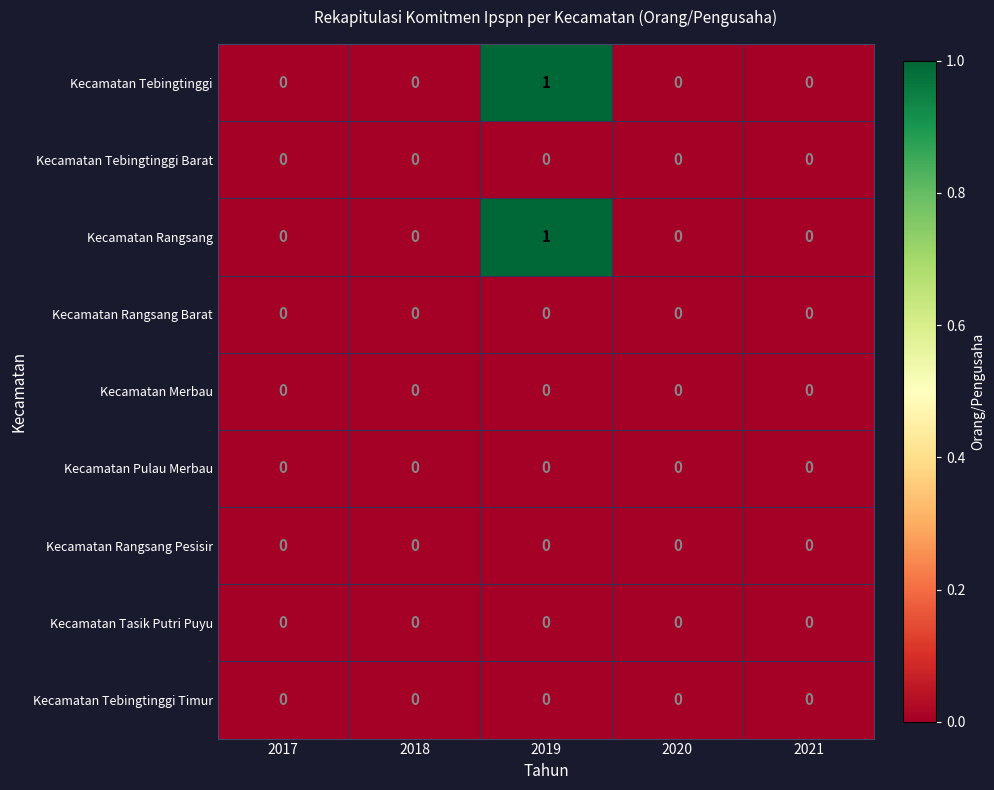

The value of Kecamatan Rangsang Pesisir at 2017 is 0. True or false?

True